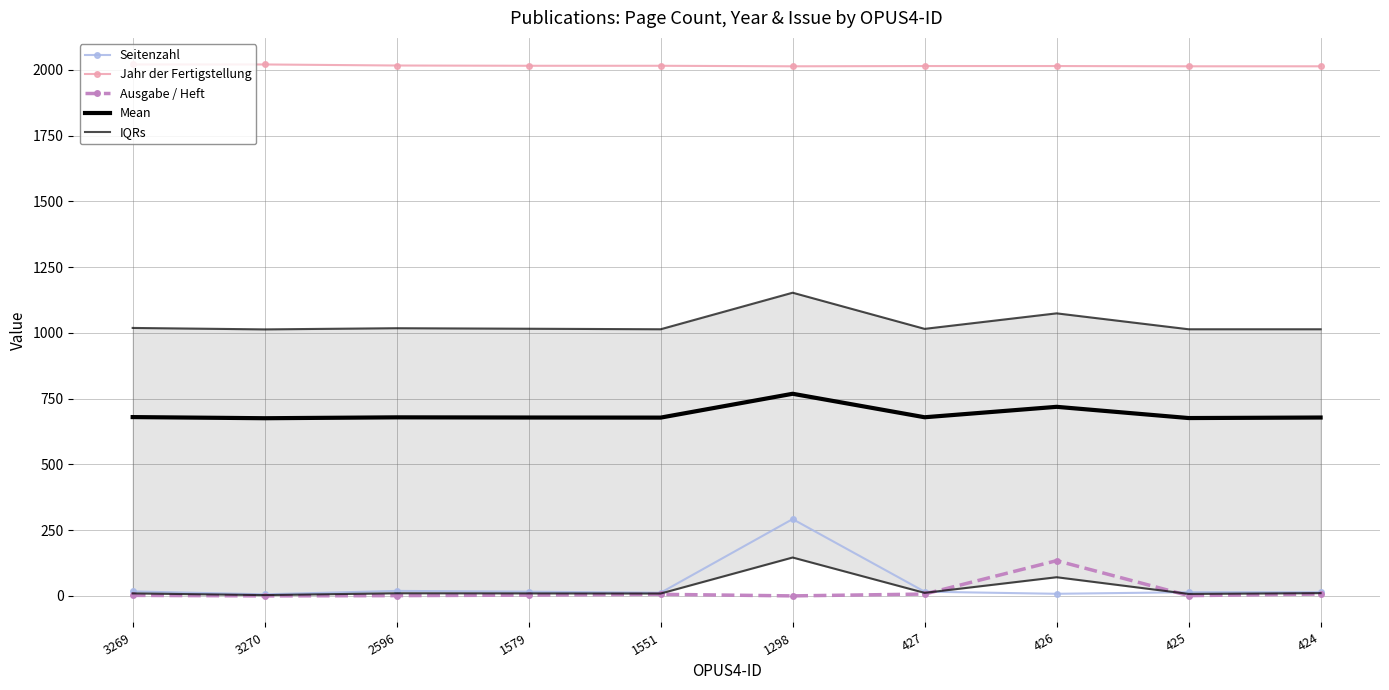

List the labels in order of Seitenzahl value, smallest first.

3270, 426, 1551, 425, 424, 1579, 427, 3269, 2596, 1298